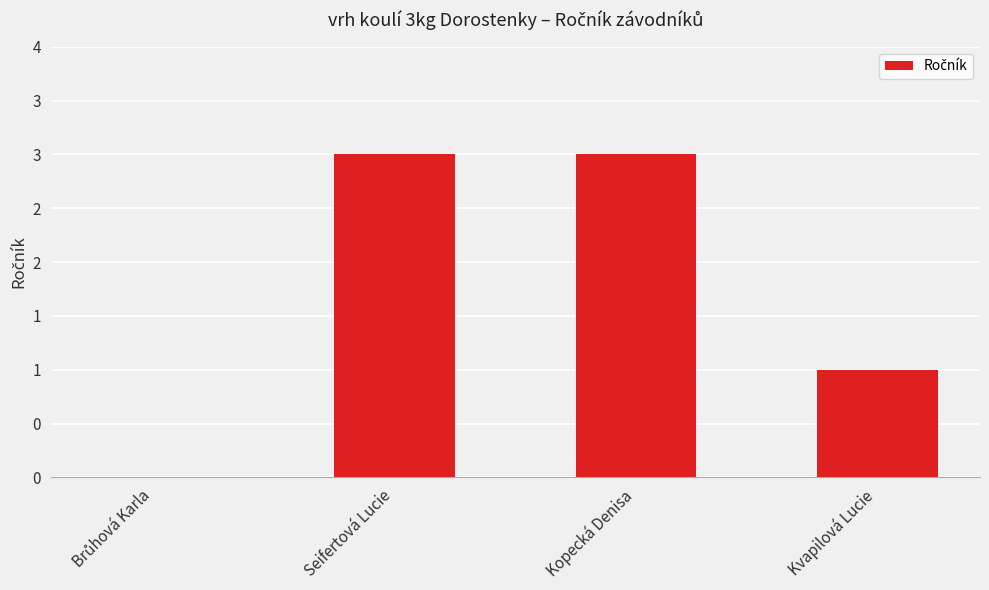

List the labels in order of value, largest first.

Seifertová Lucie, Kopecká Denisa, Kvapilová Lucie, Brůhová Karla